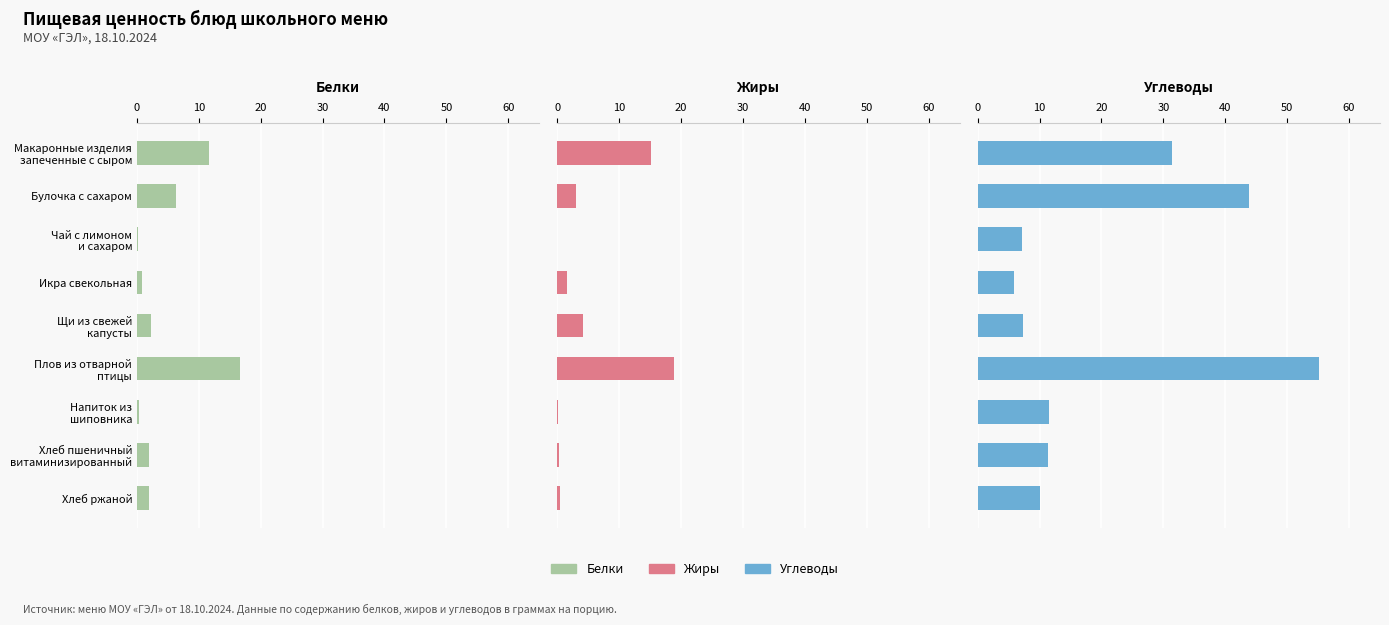

The value of Углеводы at Щи из свежей капусты is 12.6. True or false?

False